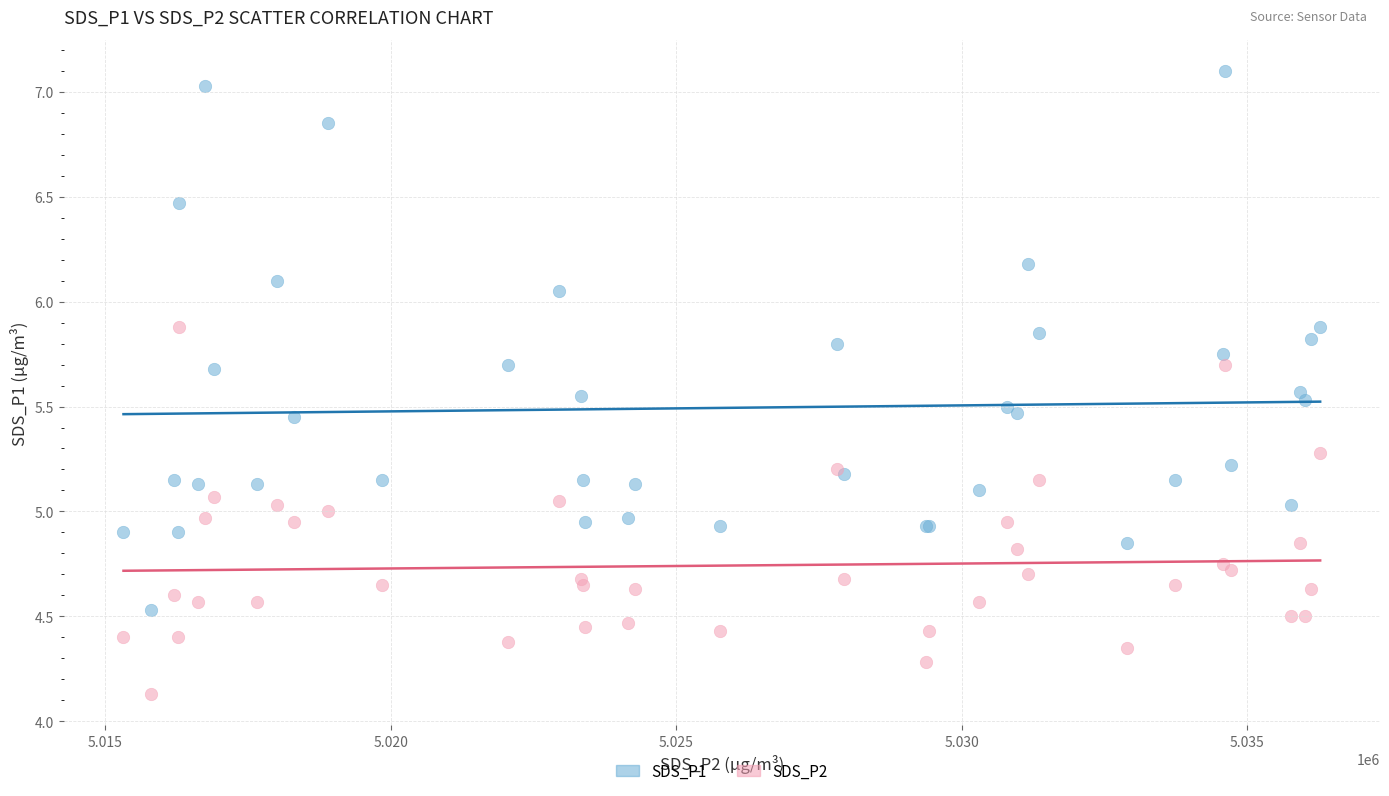

Which series has the widest spread of Y values?

SDS_P1